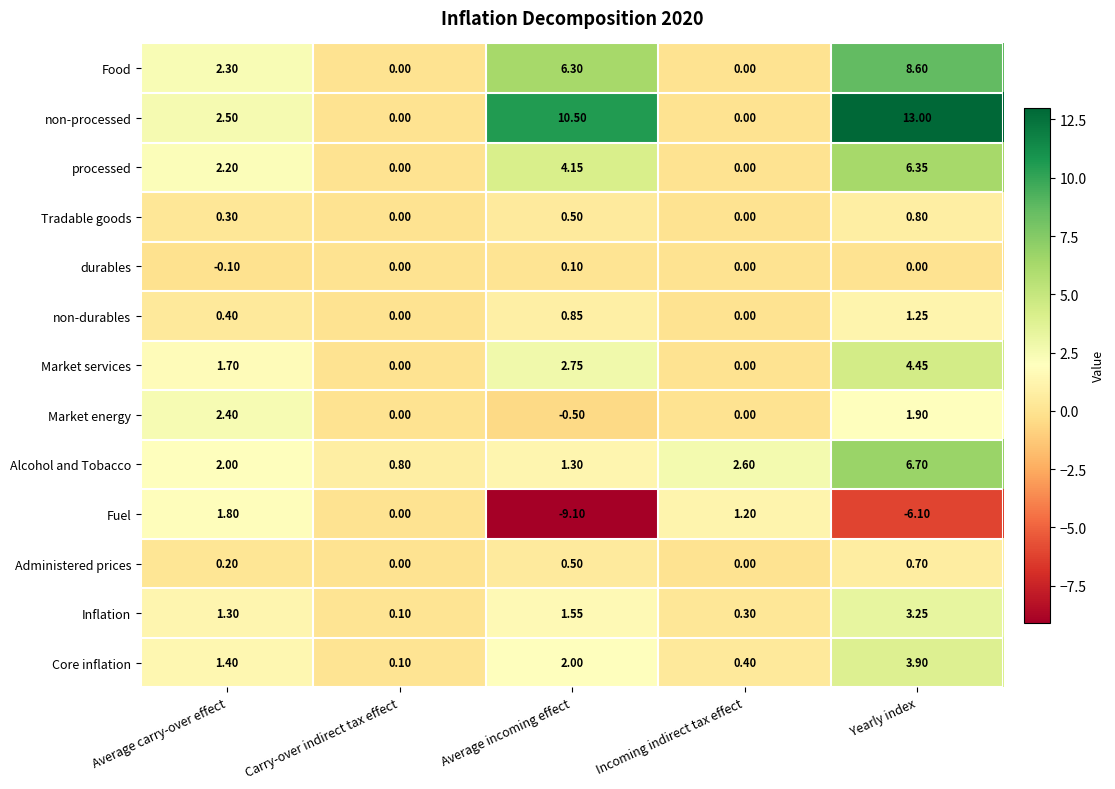

Where is Inflation nearest to the value 1?

Average carry-over effect